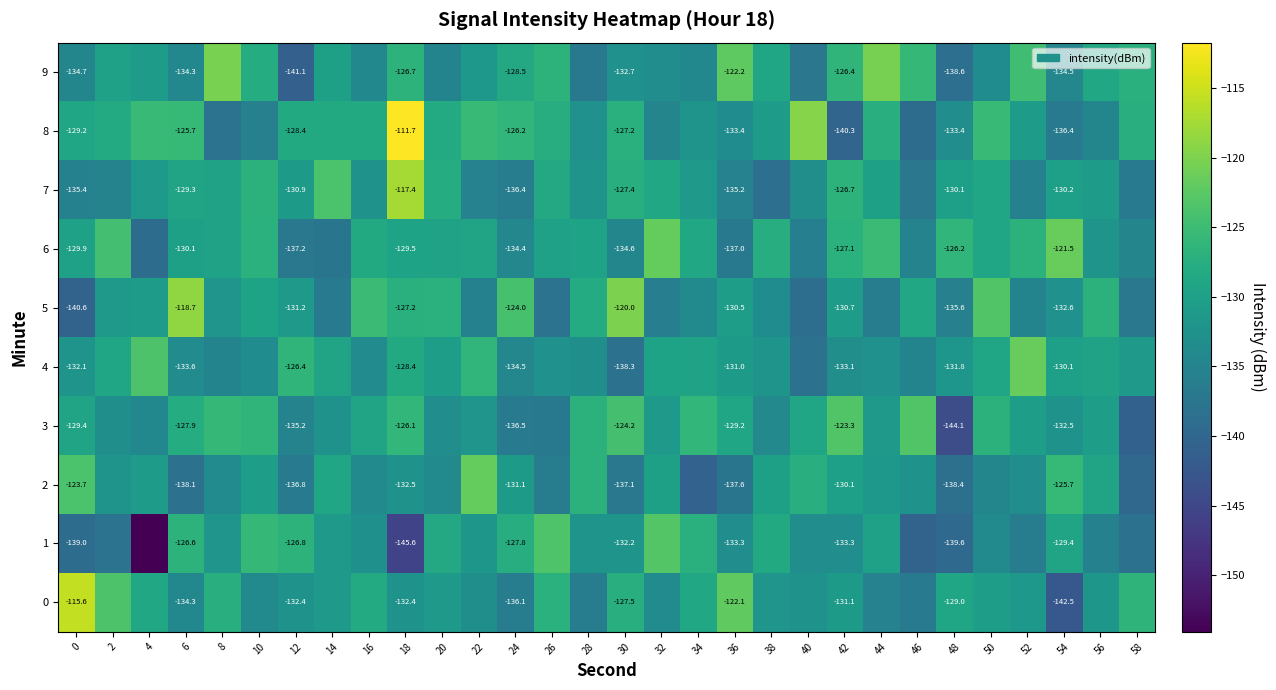

How many categories are shown in the chart?

30